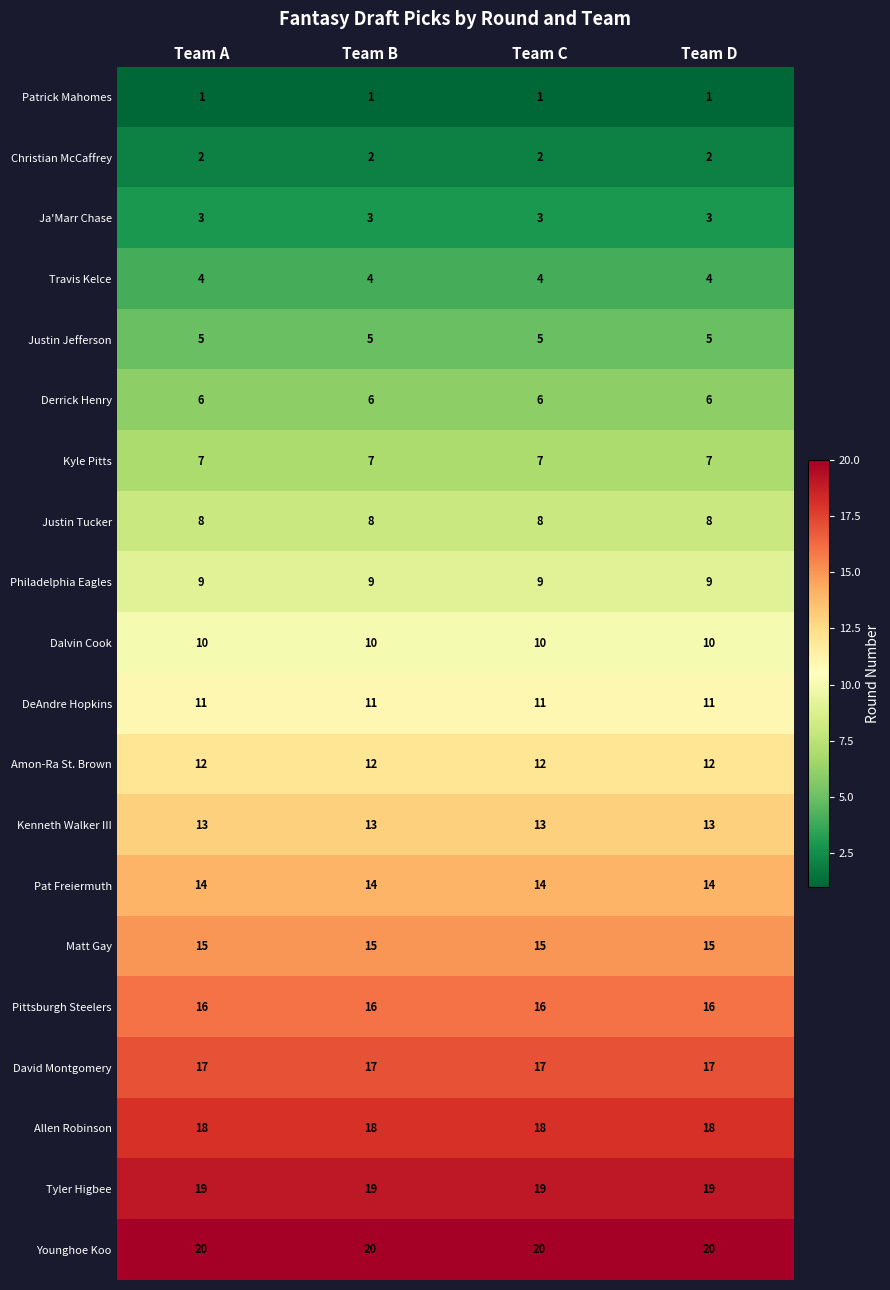

What is the maximum value shown in the chart?

20